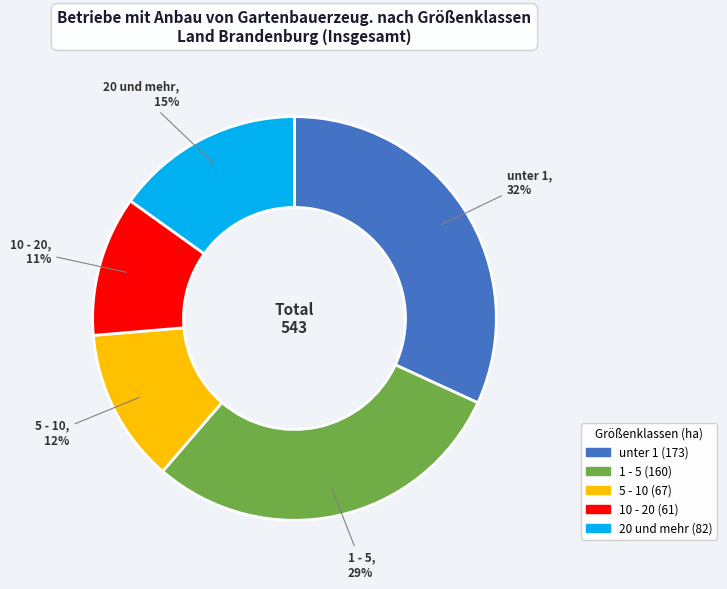

What percentage is the 1 - 5 slice, to the nearest percent?

29%